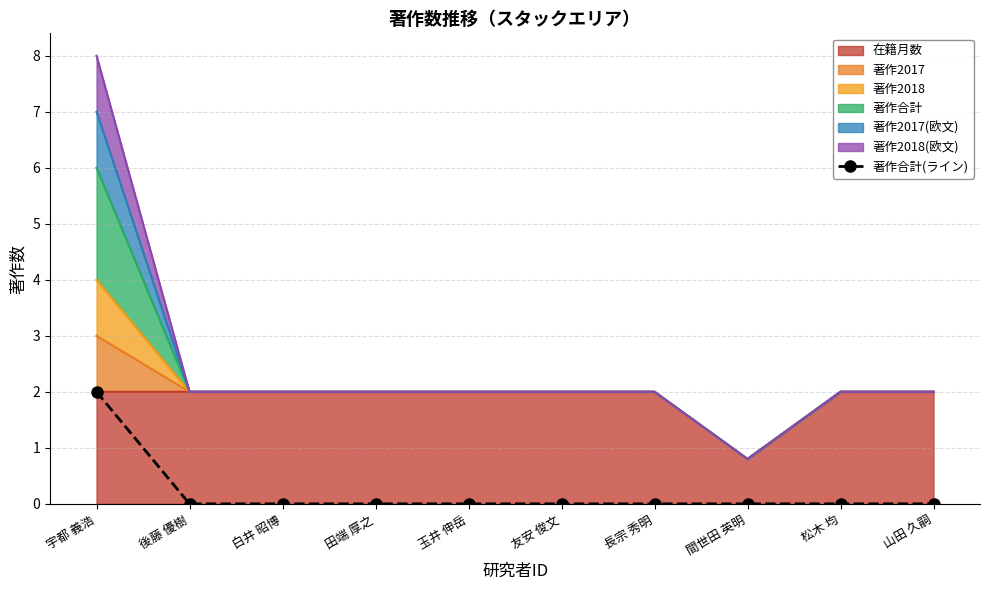

Is it true that the value at 間世田 英明 is 0?

True